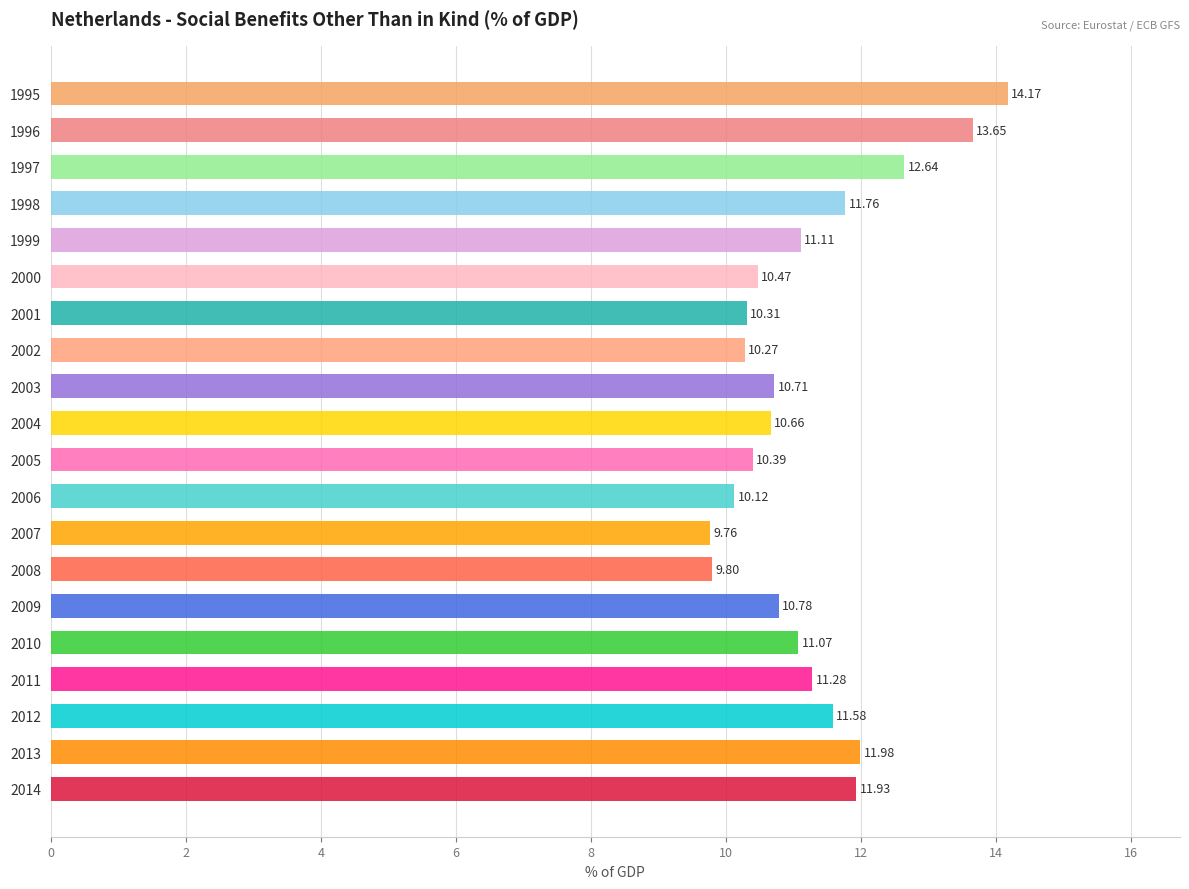

List the labels in order of value, smallest first.

2007, 2008, 2006, 2002, 2001, 2005, 2000, 2004, 2003, 2009, 2010, 1999, 2011, 2012, 1998, 2014, 2013, 1997, 1996, 1995